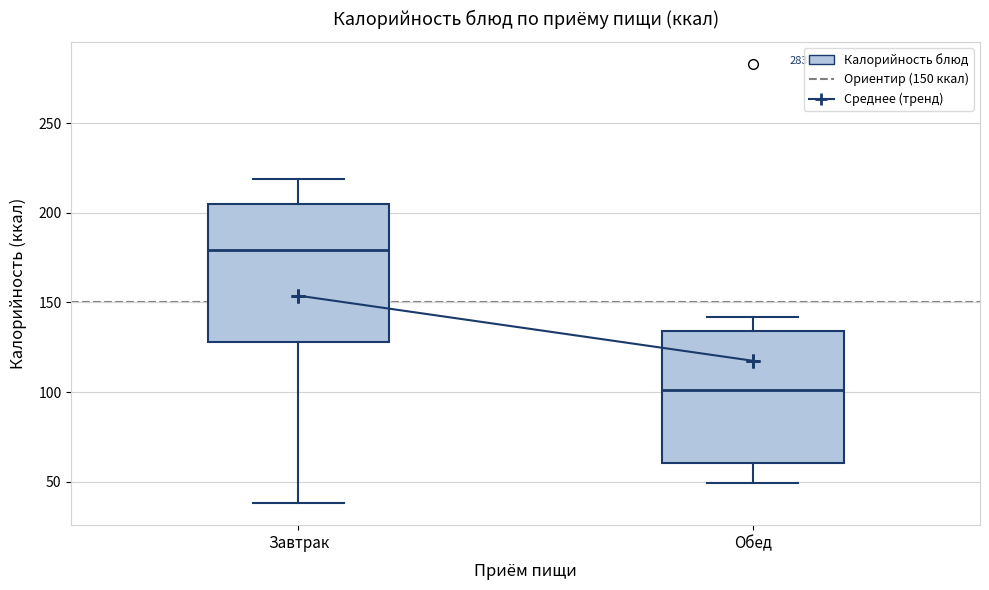

Reading left to right, transcribe this box plot: for each box, give where its median line is, the range the box spans, and where its two whiskers end, as read against the y-axis. The values are not printed on the chart, so give them approximately, as read against the axis.

Завтрак: median 180, box 130 to 205, whiskers 40 to 220
Обед: median 100, box 60 to 135, whiskers 50 to 140